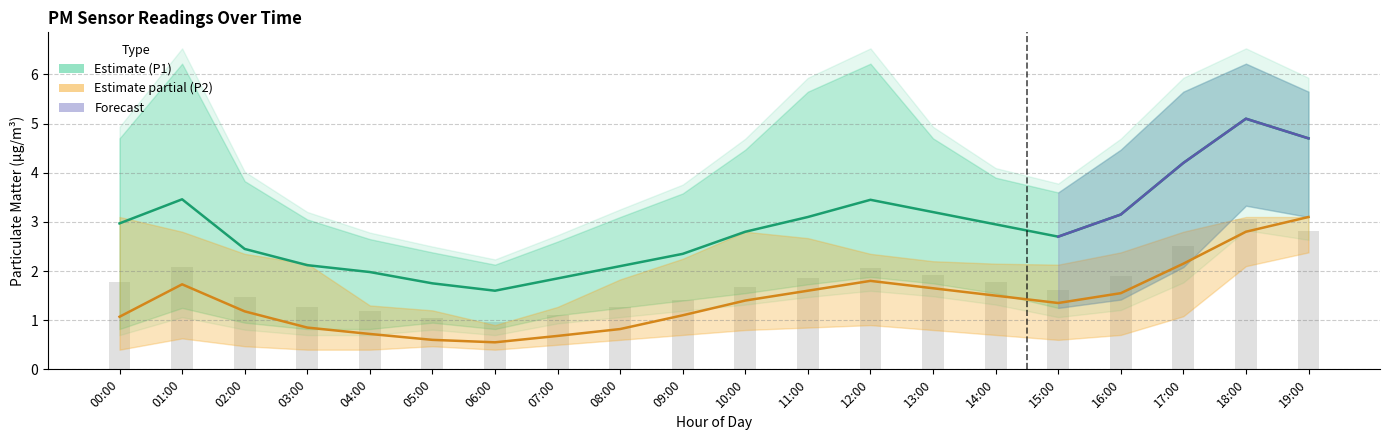

Between 02:00 and 05:00, which series saw the biggest shift?

P1_upper